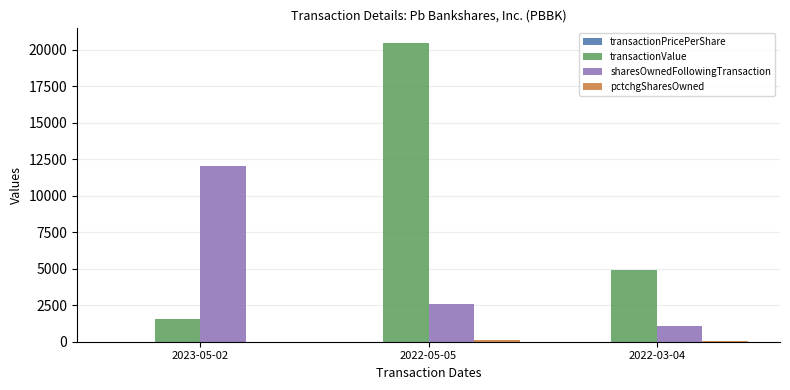

At which category is the sum across all series the highest?

2022-05-05